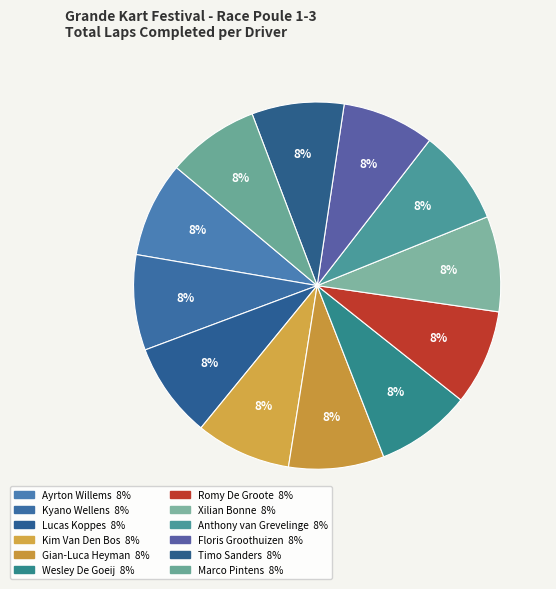

How many segments does this pie chart have?

12